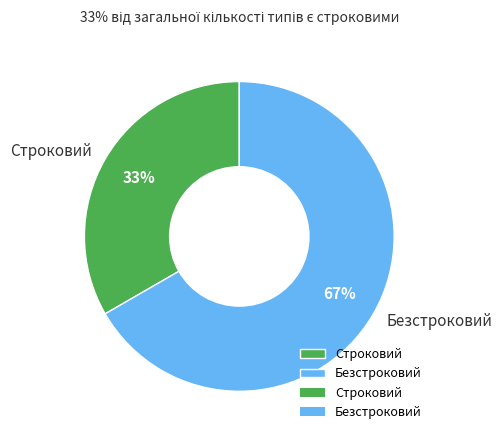

Rank the categories by value from highest to lowest.

Безстроковий, Строковий